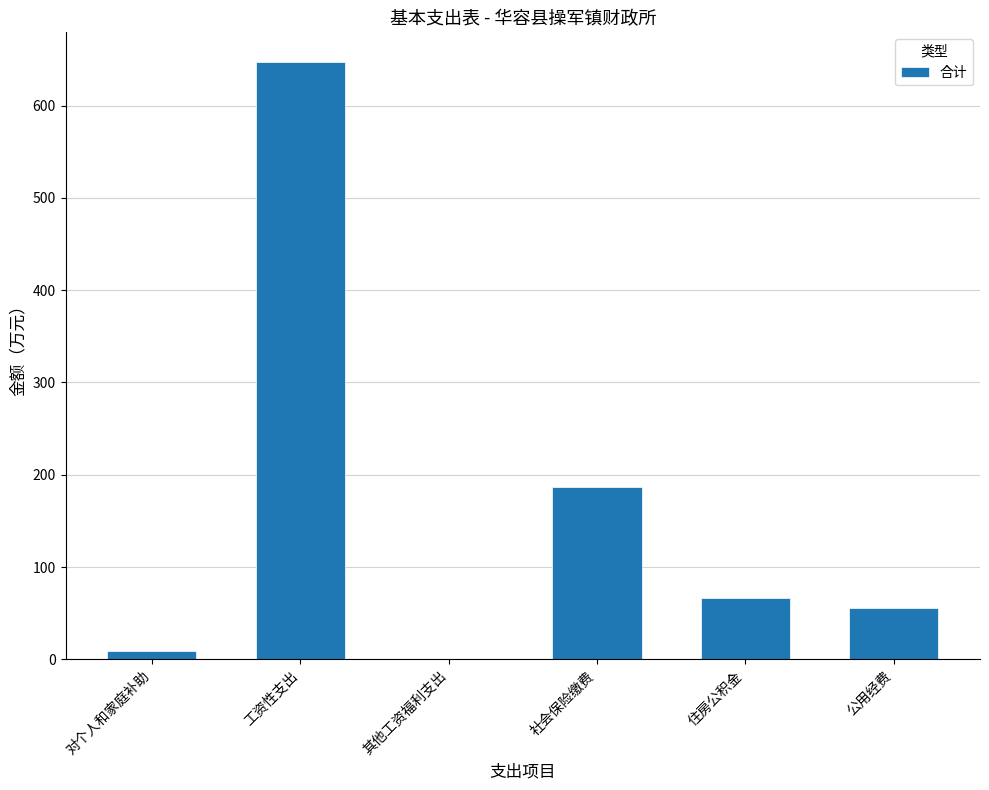

Are the bars horizontal?

No